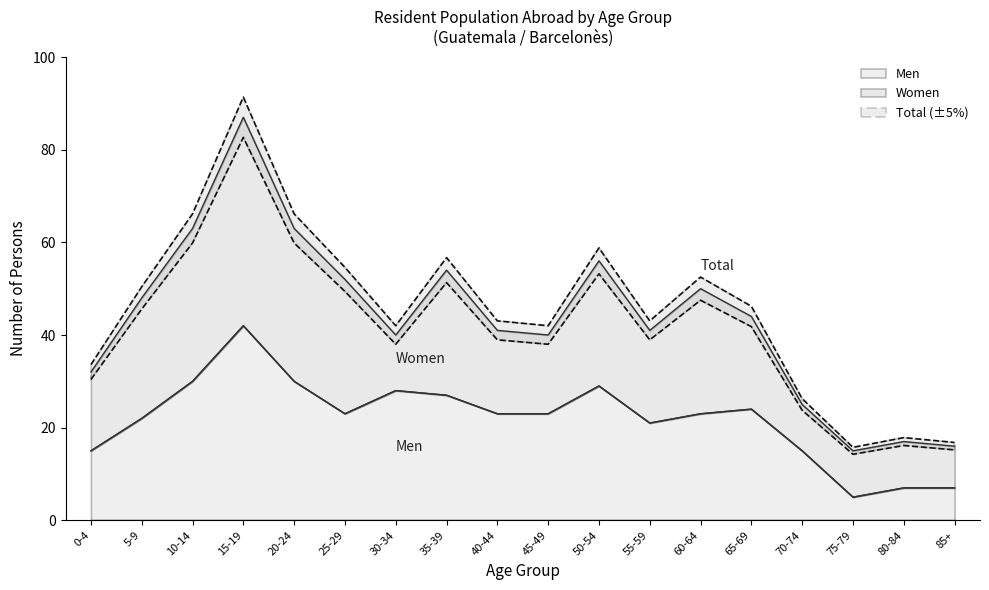

What is the maximum value for Men?

42